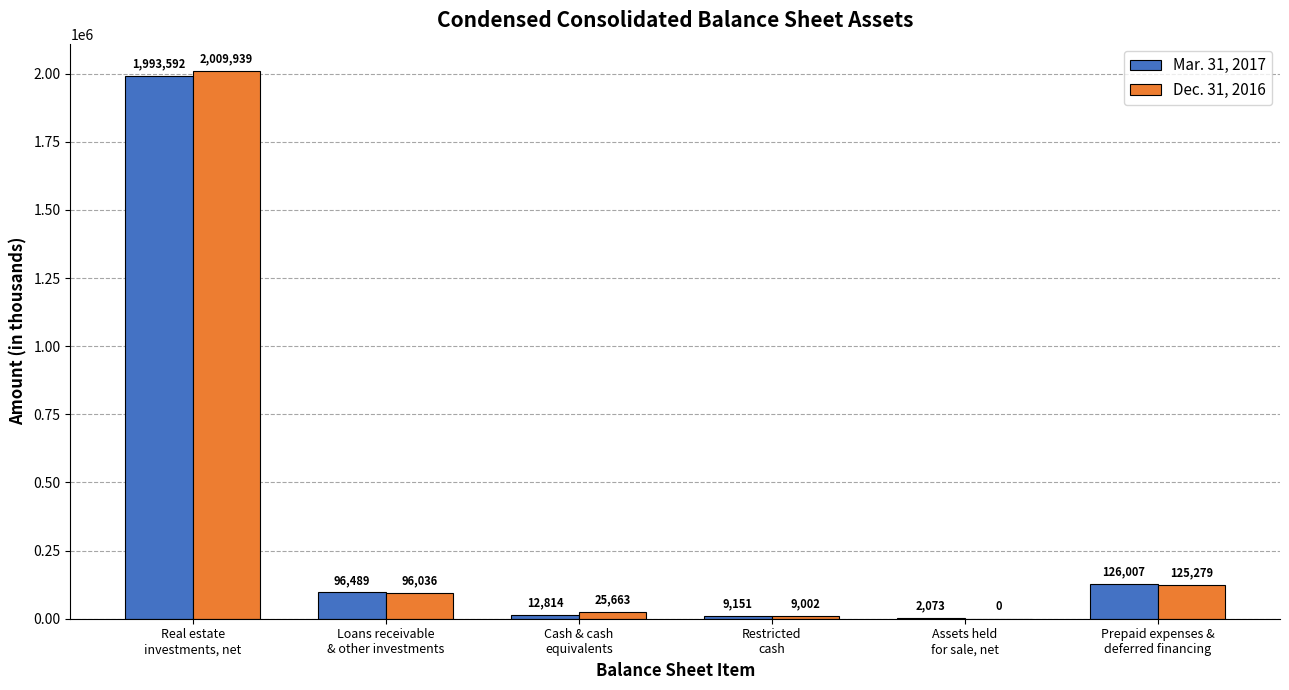

What is the spread (max minus min) of values at Assets held
for sale, net?

2073